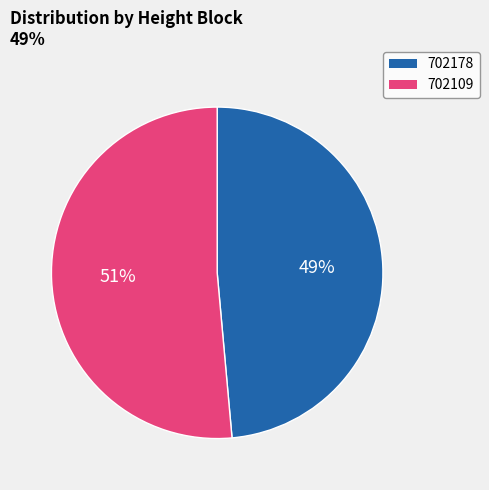

Is there a majority slice in this chart?

Yes